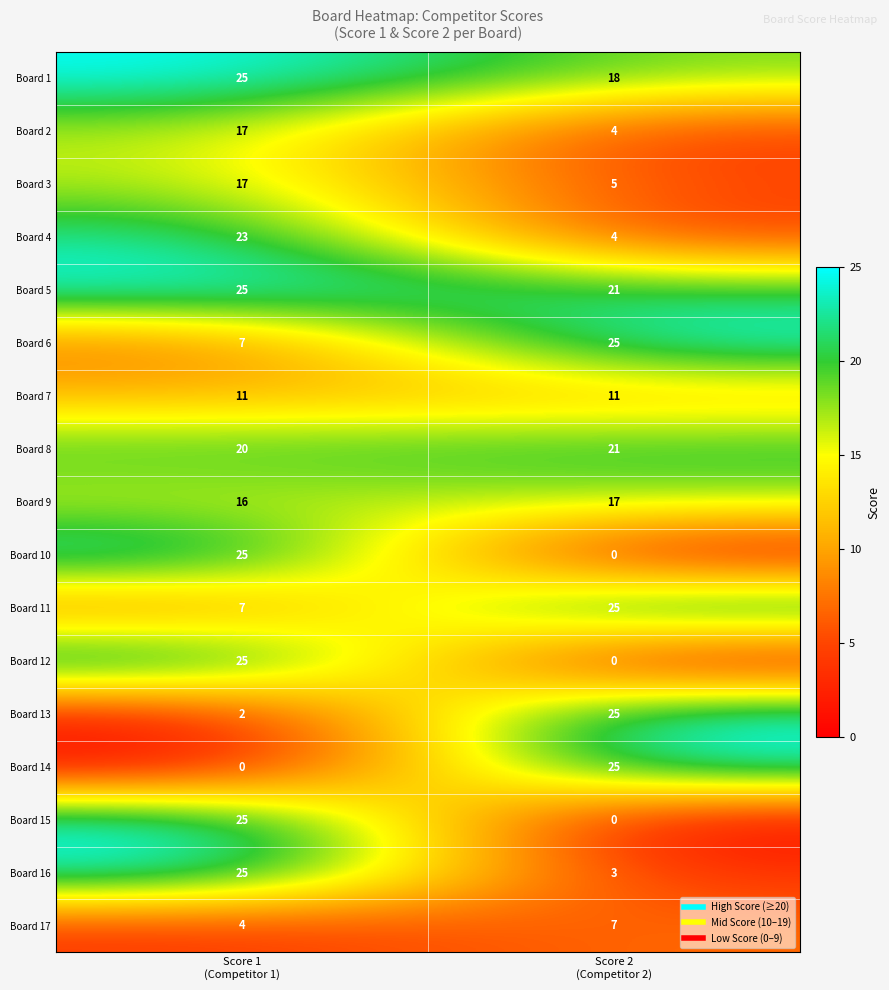

What is the sum of all Board 9 values?

33